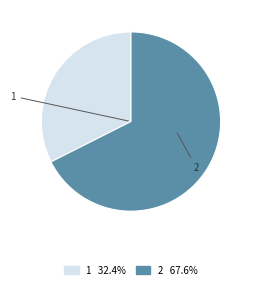

Rank the categories by value from highest to lowest.

2, 1